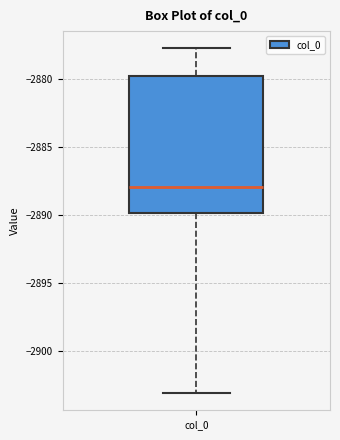

Transcribe this box plot: give where the median line is, the range the box spans, and where the two whiskers end, as read against the y-axis. The values are not printed on the chart, so give them approximately, as read against the axis.

median -2888, box -2890 to -2880, whiskers -2903 to -2878